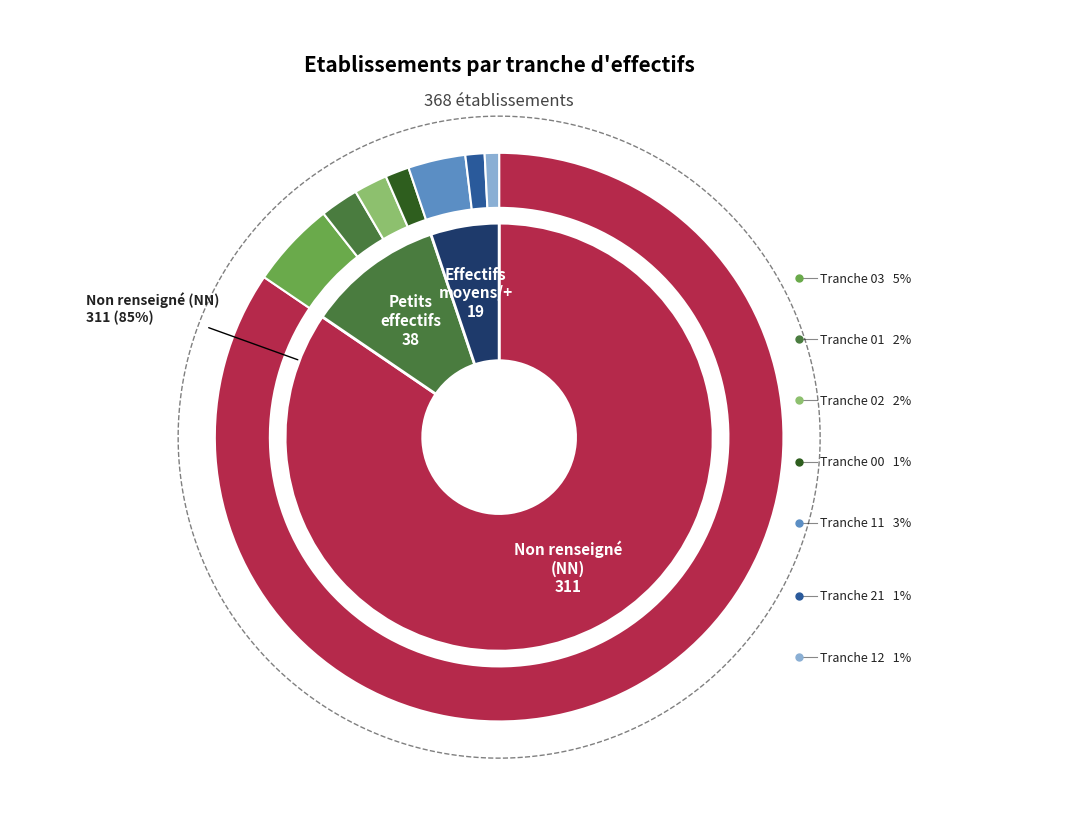

Which category has the biggest portion of the pie?

NN